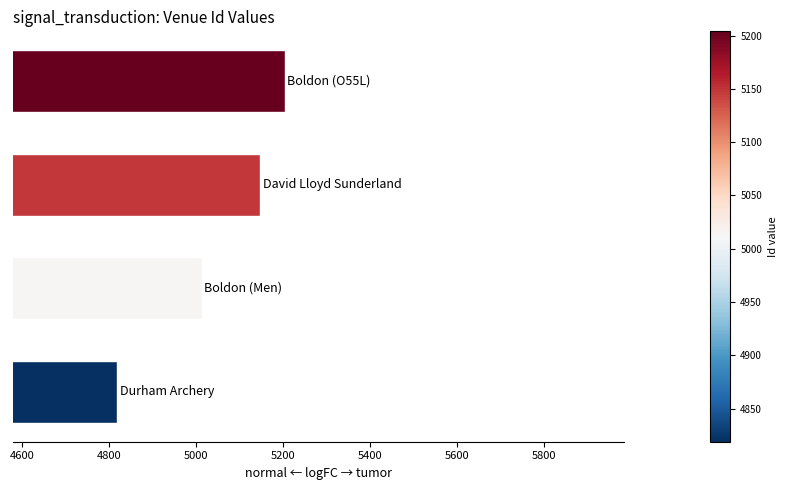

Are the bars horizontal?

Yes